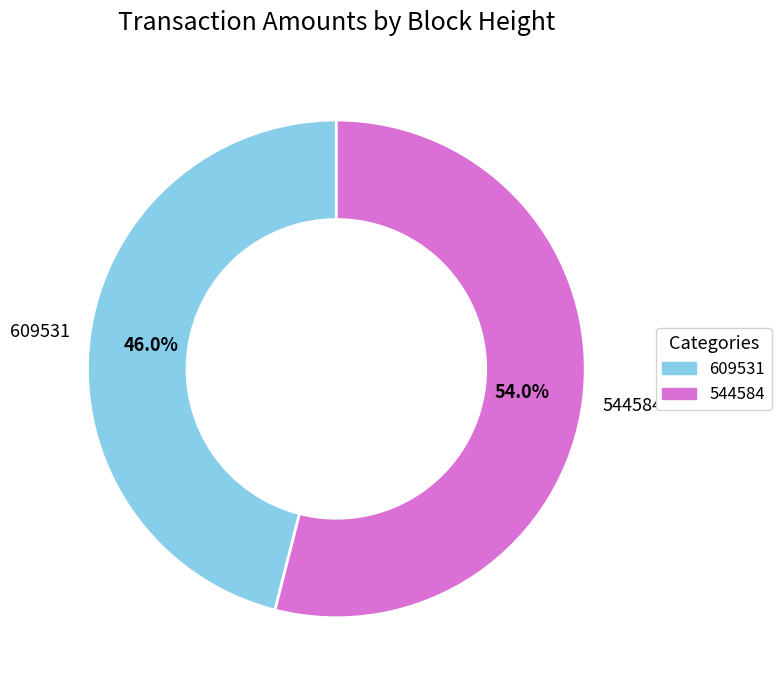

What percentage is NOT represented by 544584?

46.0%